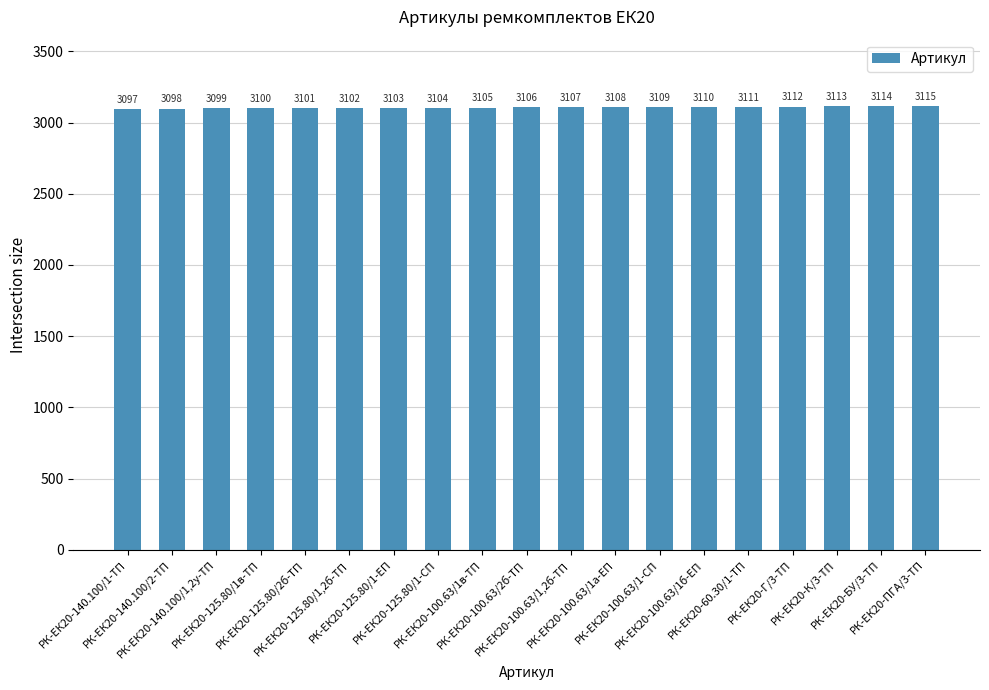

True or false: the data shows 3099 at РК-ЕК20-140.100/1,2у-ТП.

True